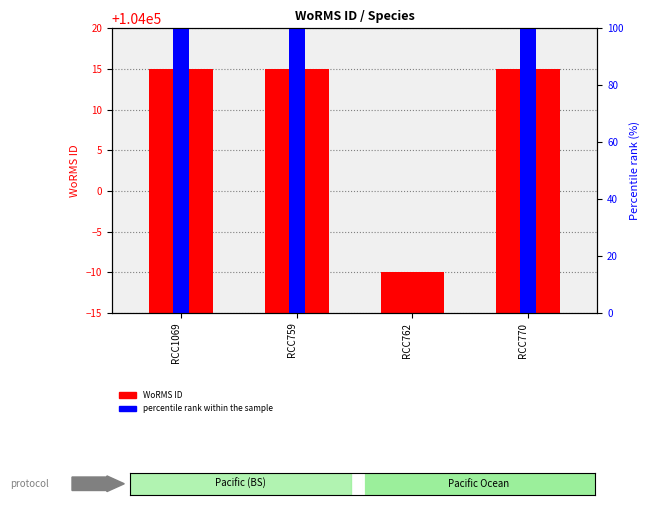

What is the label of the 4th bar from the right?

RCC1069